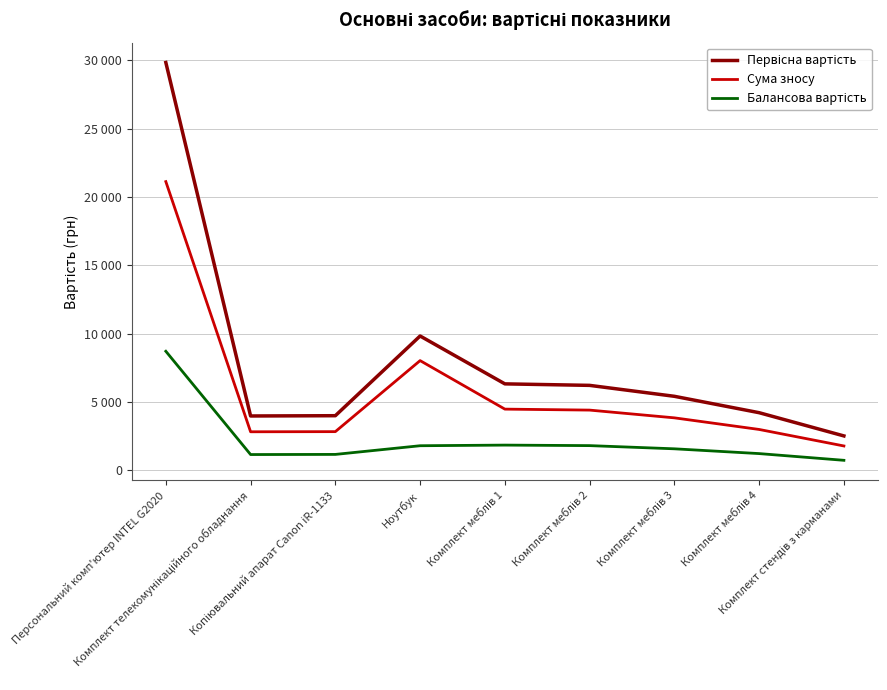

In Сума зносу, how many points are higher than both neighbors (excluding endpoints)?

1